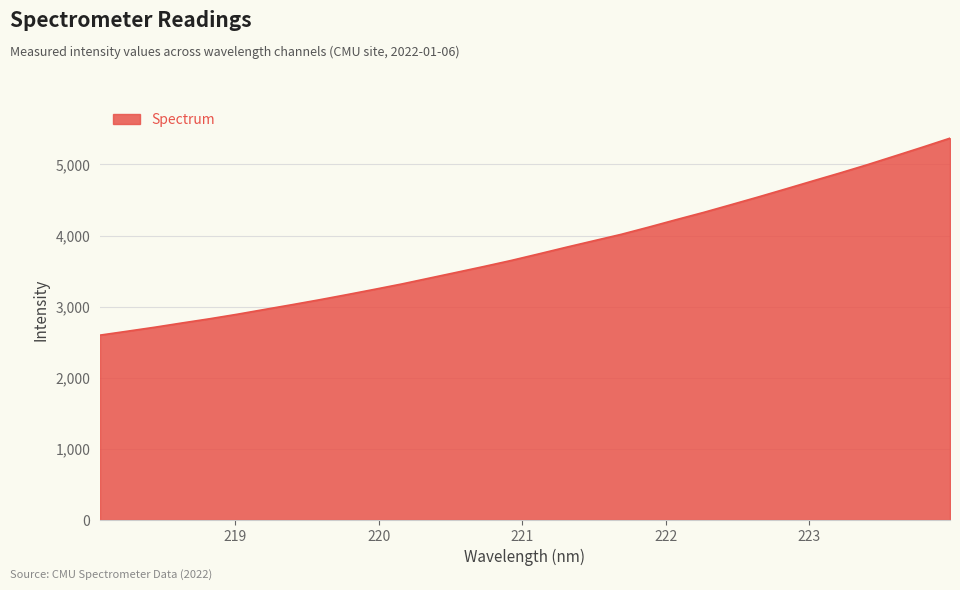

What is the difference between the maximum and minimum values?

2769.9